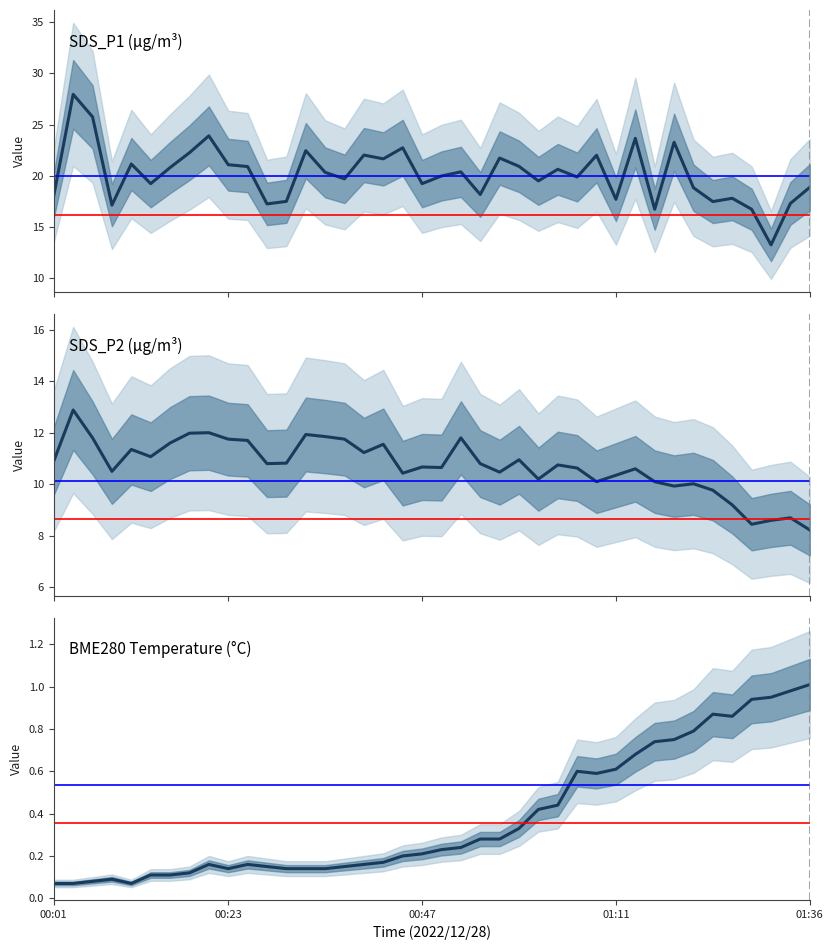

Reading left to right, extract all data points from this chart.

SDS_P1: 18.1	27.9	25.8	17.1	21.1	19.2	20.8	22.2	23.9	21.1	20.9	17.2	17.5	22.4	20.3	19.7	22.0	21.6	22.7	19.2	20.0	20.4	18.2	21.7	20.9	19.5	20.6	19.9	22.0	17.7	23.6	16.7	23.3	18.8	17.5	17.8	16.7	13.2	17.3	18.9
SDS_P2: 10.9	12.9	11.8	10.5	11.3	11.1	11.6	12.0	12.0	11.8	11.7	10.8	10.8	11.9	11.8	11.8	11.2	11.6	10.4	10.7	10.7	11.8	10.8	10.5	10.9	10.2	10.8	10.6	10.1	10.3	10.6	10.1	9.9	10.0	9.8	9.2	8.4	8.6	8.7	8.2
BME280_temperature: 0.1	0.1	0.1	0.1	0.1	0.1	0.1	0.1	0.2	0.1	0.2	0.1	0.1	0.1	0.1	0.1	0.2	0.2	0.2	0.2	0.2	0.2	0.3	0.3	0.3	0.4	0.4	0.6	0.6	0.6	0.7	0.7	0.8	0.8	0.9	0.9	0.9	0.9	1.0	1.0